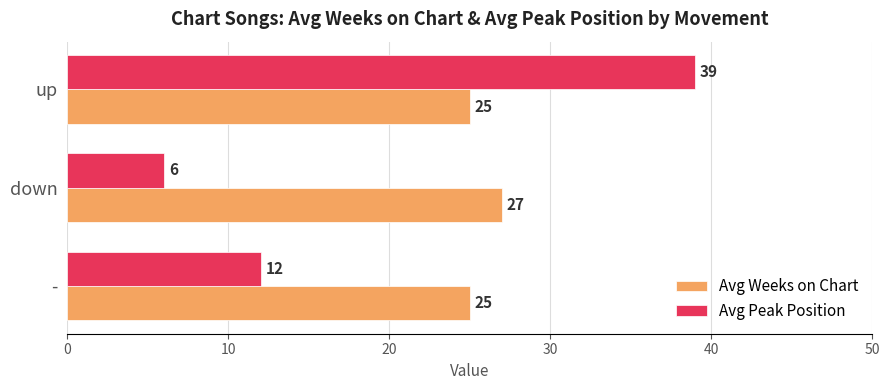

At which category is the sum across all series the highest?

up